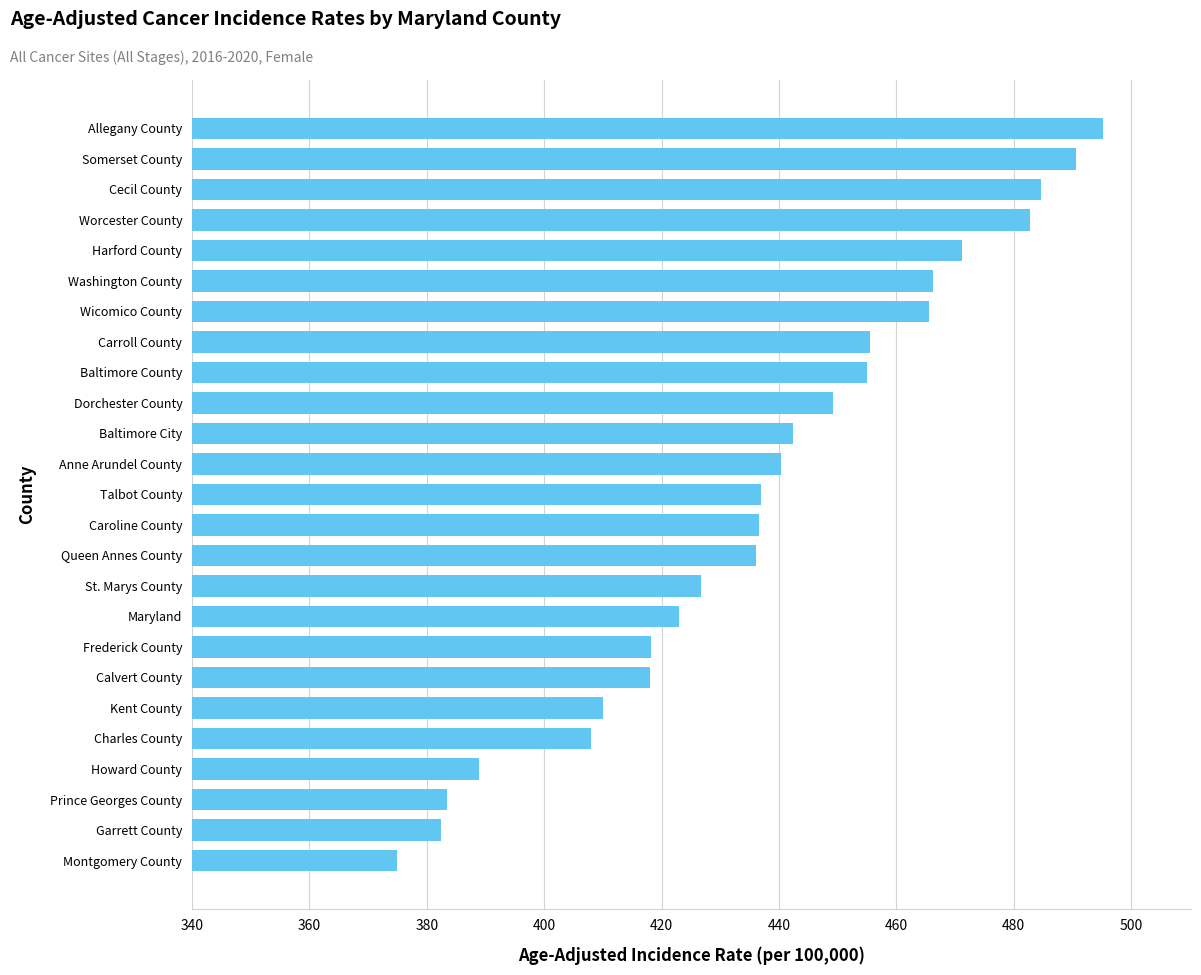

What is the change in value from Calvert County to Carroll County?

+37.5